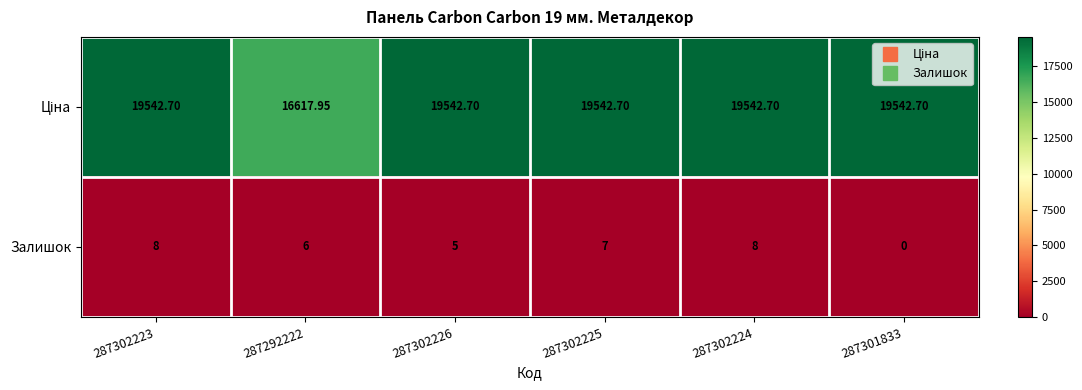

Count the number of data series in this chart.

2